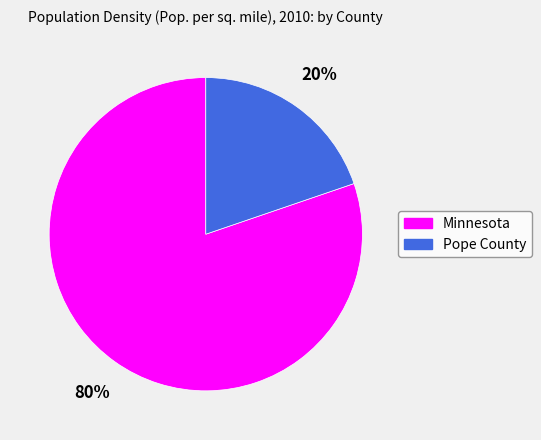

To the nearest percent, what is the difference between the largest and smallest slice percentages?

60%